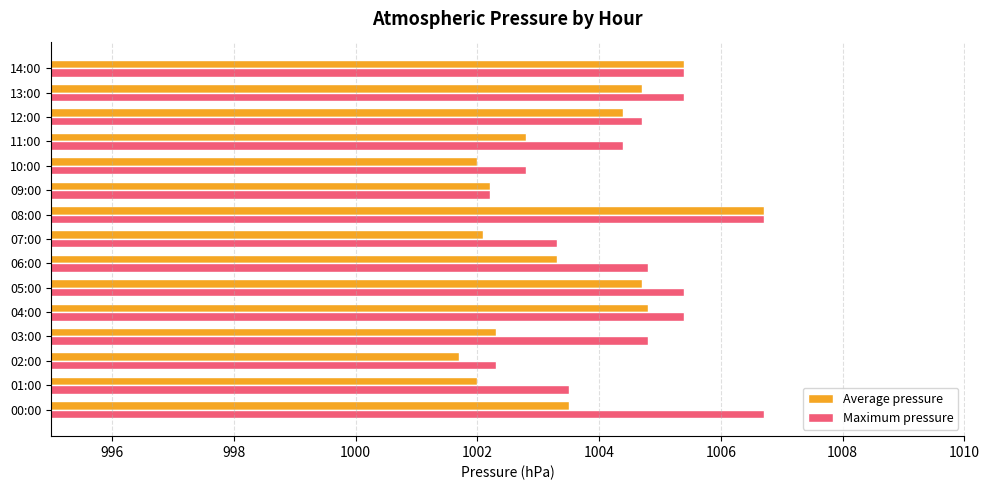

What is the greatest value displayed?

1006.7